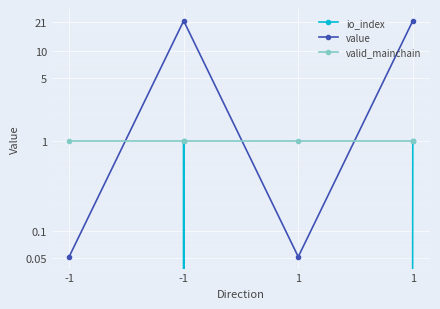

Where is valid_mainchain nearest to the value 1?

-1